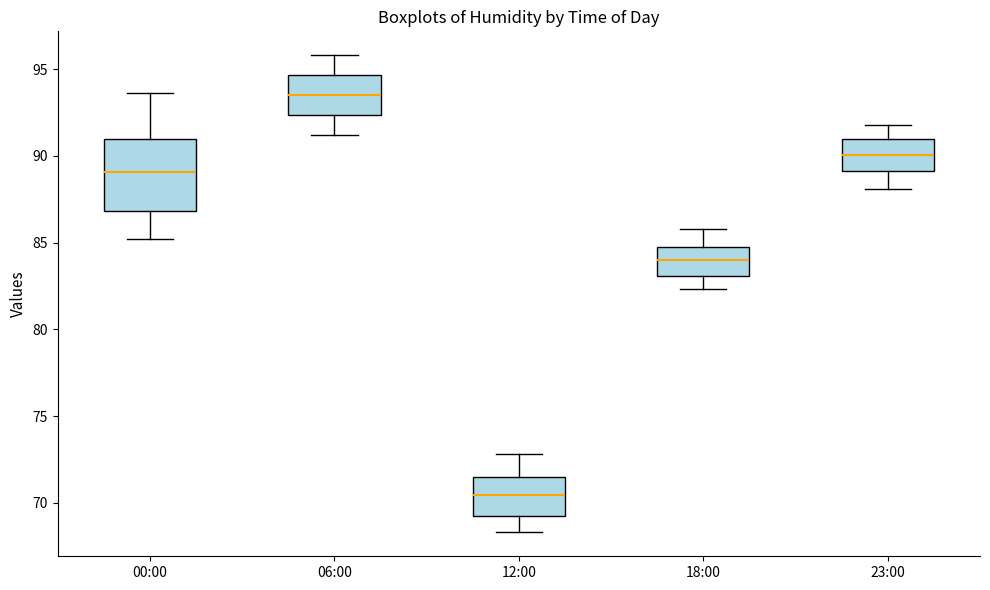

Comparing the boxes themselves (not the whiskers), which one is the tallest?

00:00